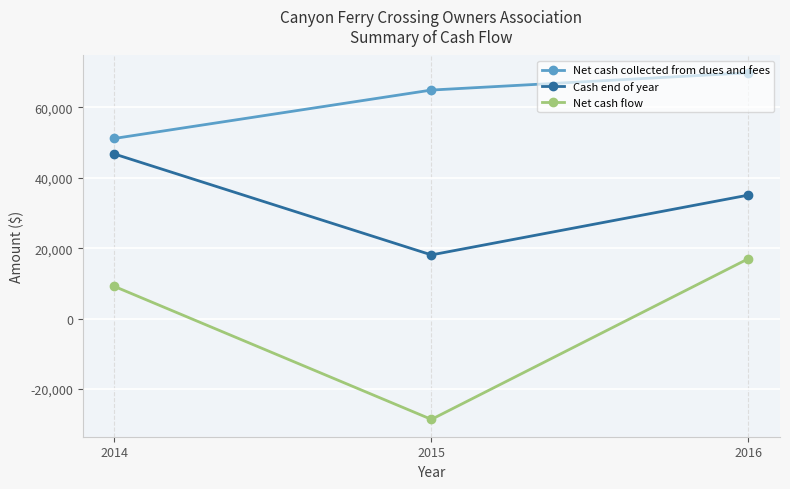

What is the sum of all Net cash collected from dues and fees values?

185959